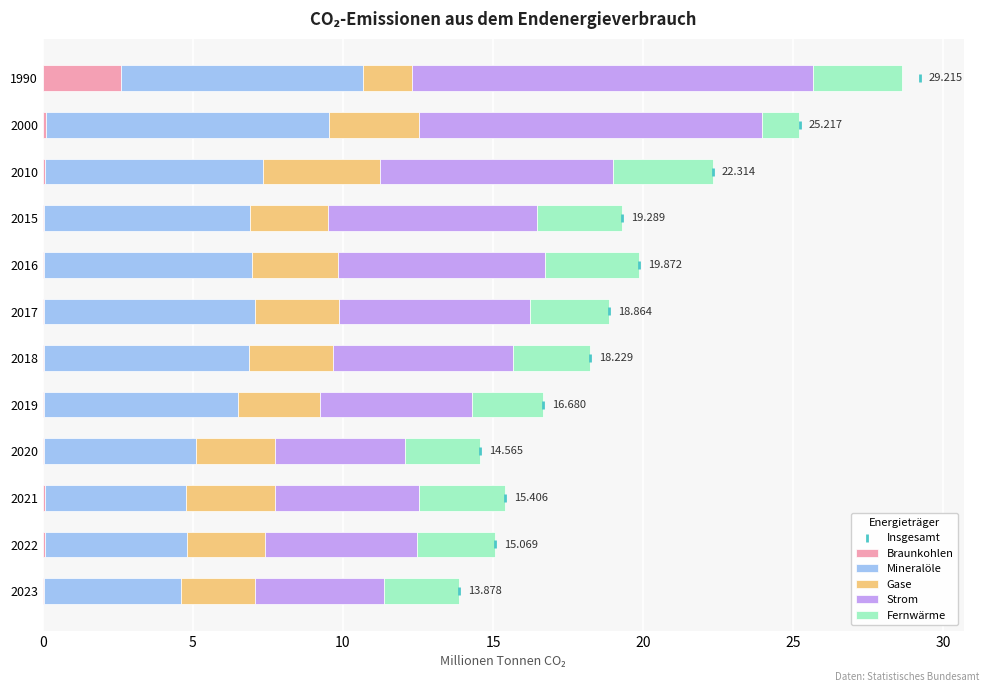

What are all the series names shown in the legend?

Braunkohlen, Mineralöle, Gase, Strom, Fernwärme, Insgesamt